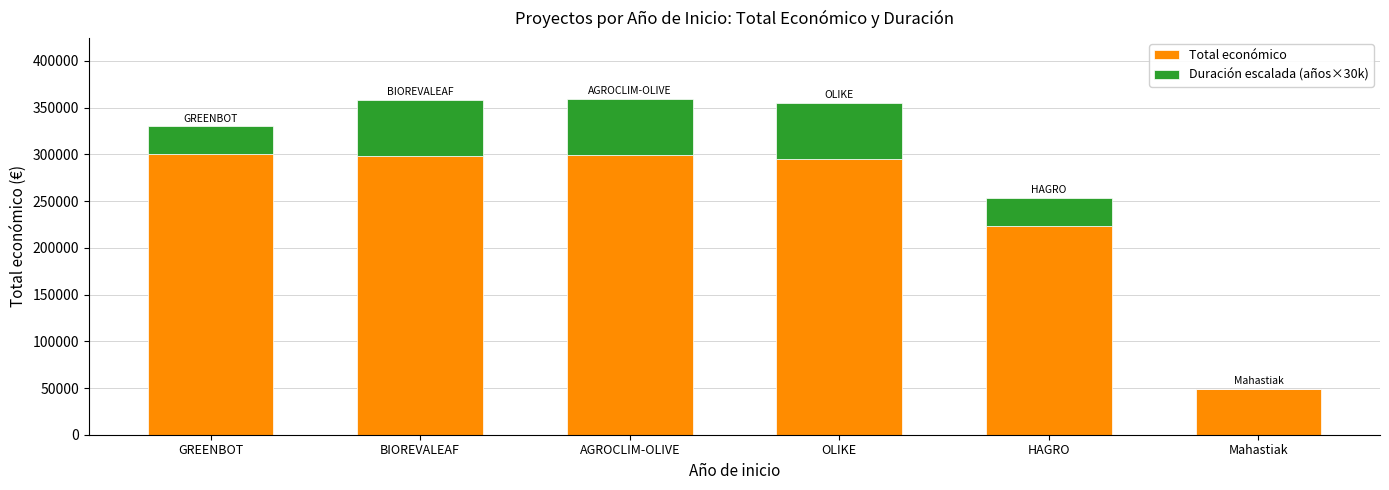

What is the sum of all Total económico values?

1465579